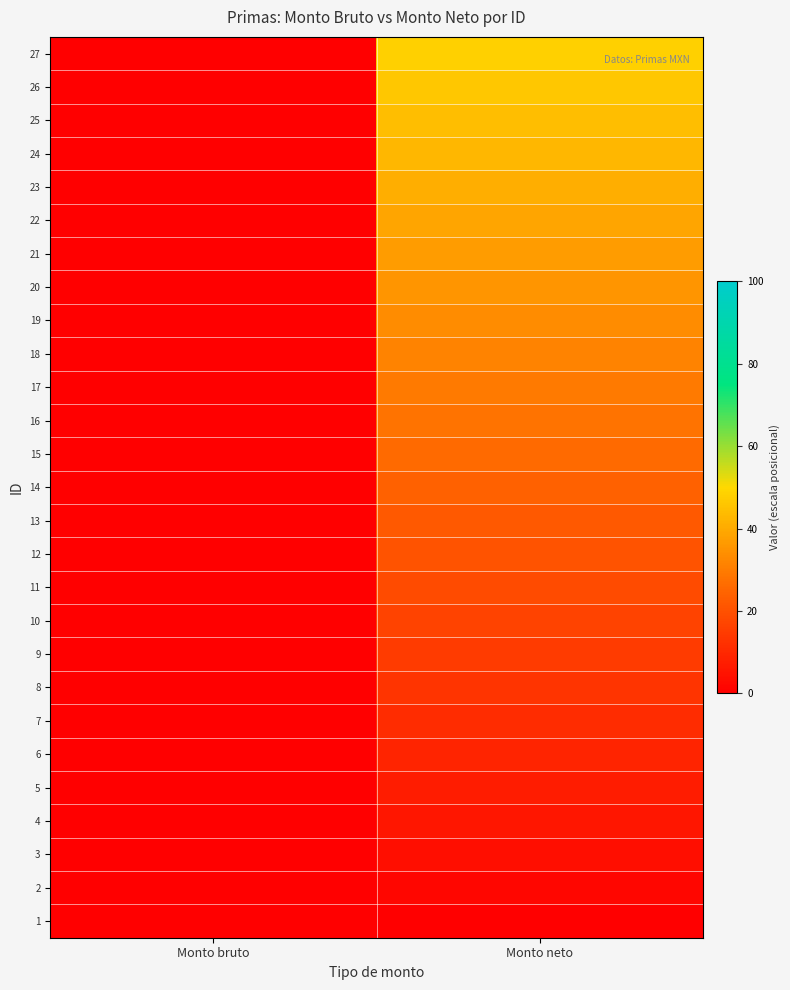

Count the number of data series in this chart.

27